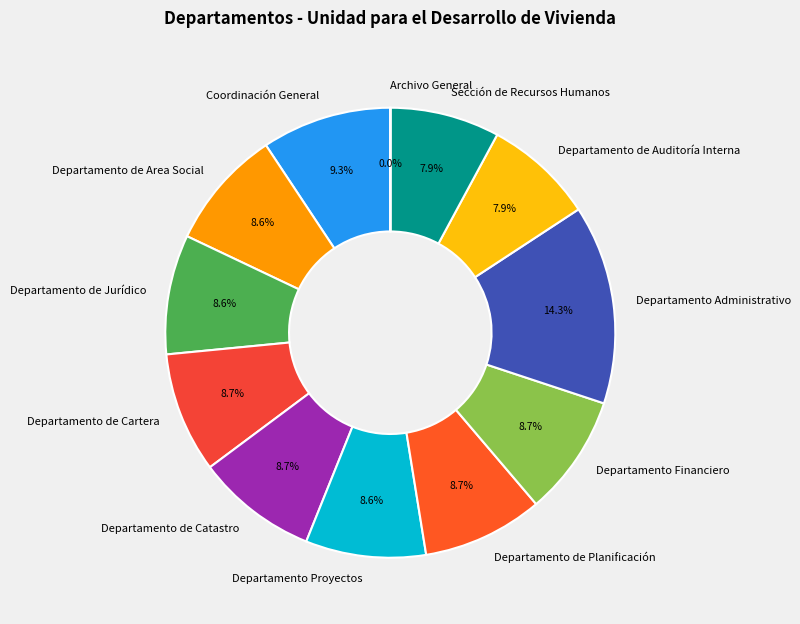

Which slice is the largest?

Departamento Administrativo